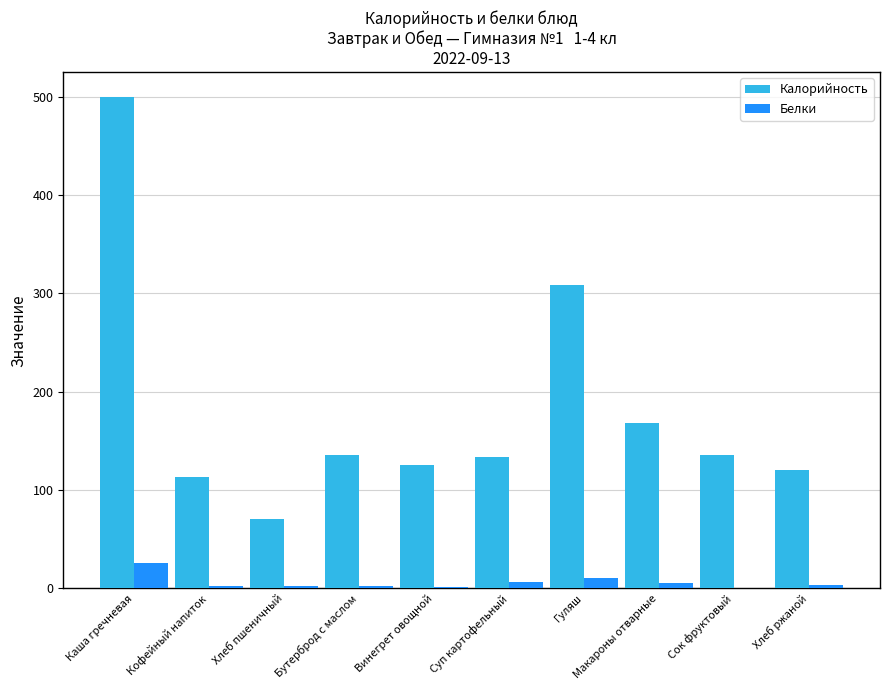

At which label does Белки first exceed 3?

Каша гречневая